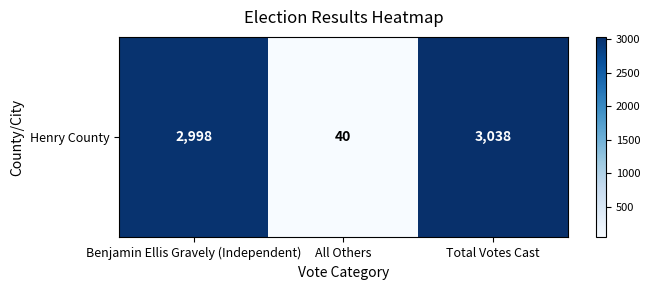

What value does the data have at Benjamin Ellis Gravely (Independent), to the nearest 10?

3000